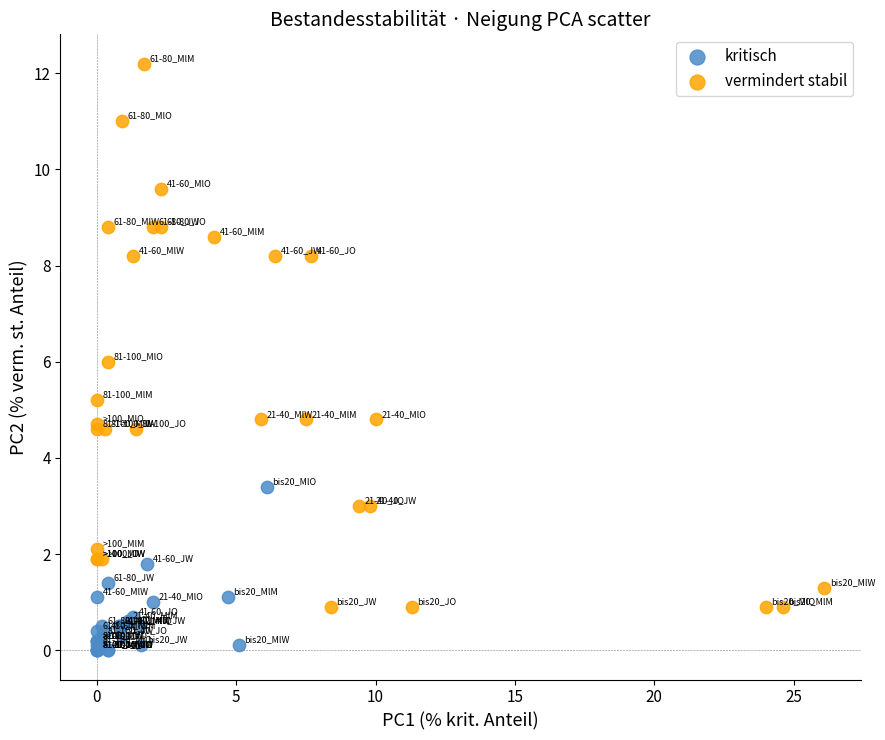

Which series contains the lowest Y value?

kritisch